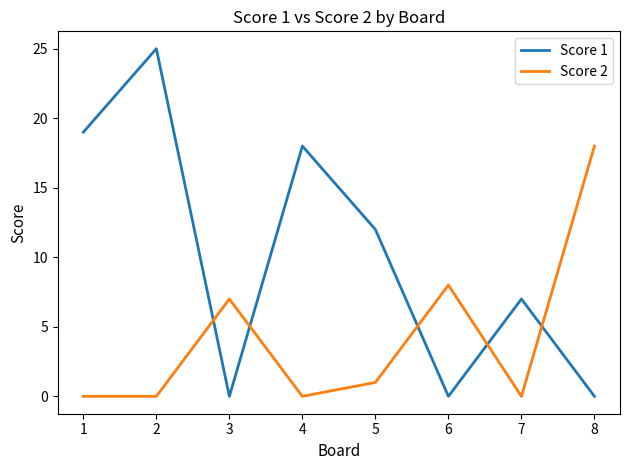

Reading right to left, what are all the values shown in this chart?

Score 1: 0	7	0	12	18	0	25	19
Score 2: 18	0	8	1	0	7	0	0